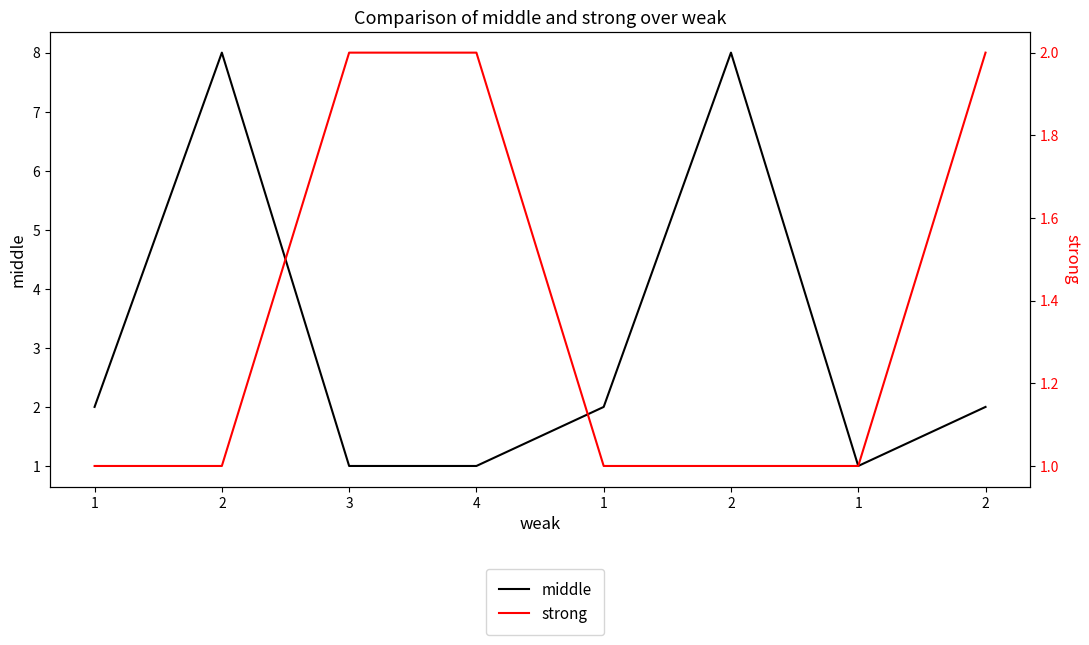

Reading left to right, what are all the values shown in this chart?

middle: 2	8	1	1	2	8	1	2
strong: 1	1	2	2	1	1	1	2